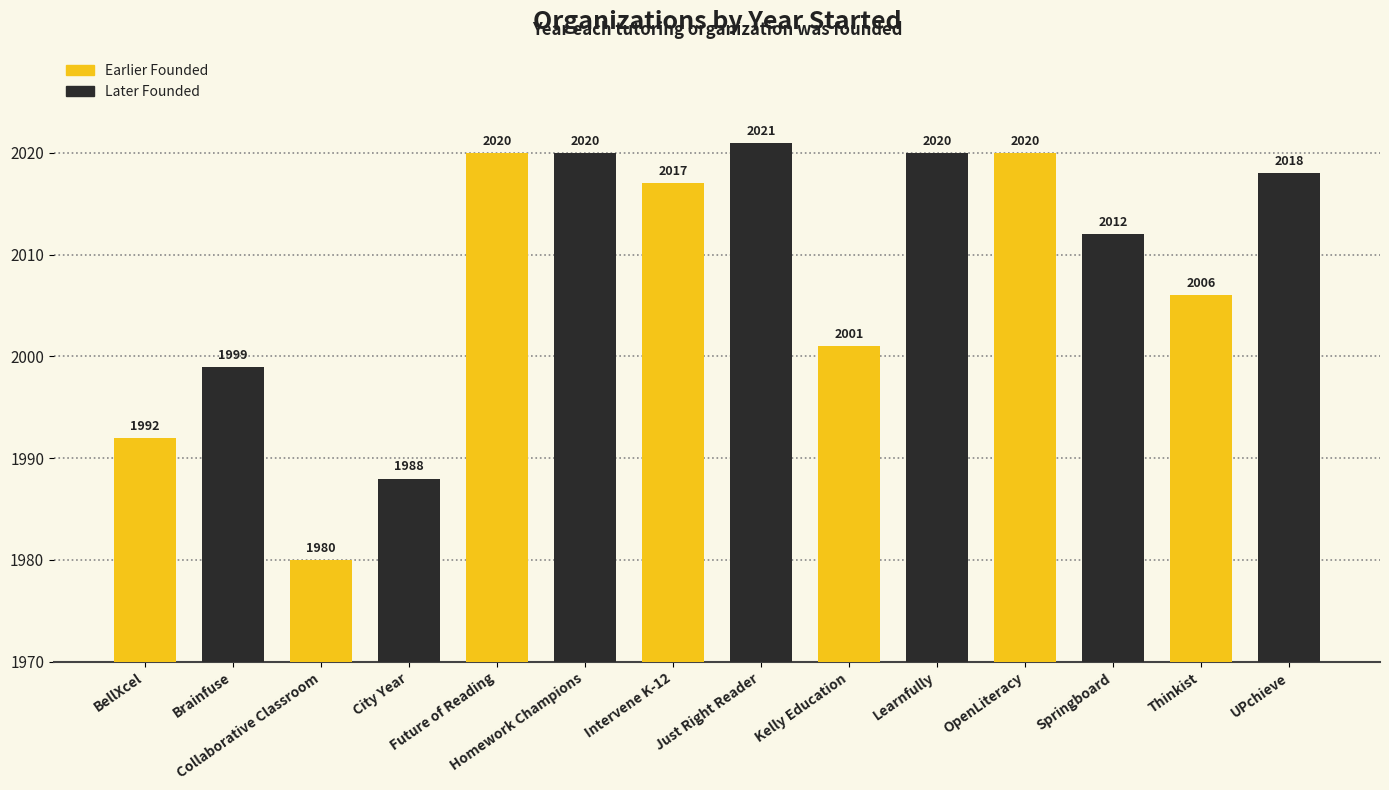

What is the maximum value shown in the chart?

2021